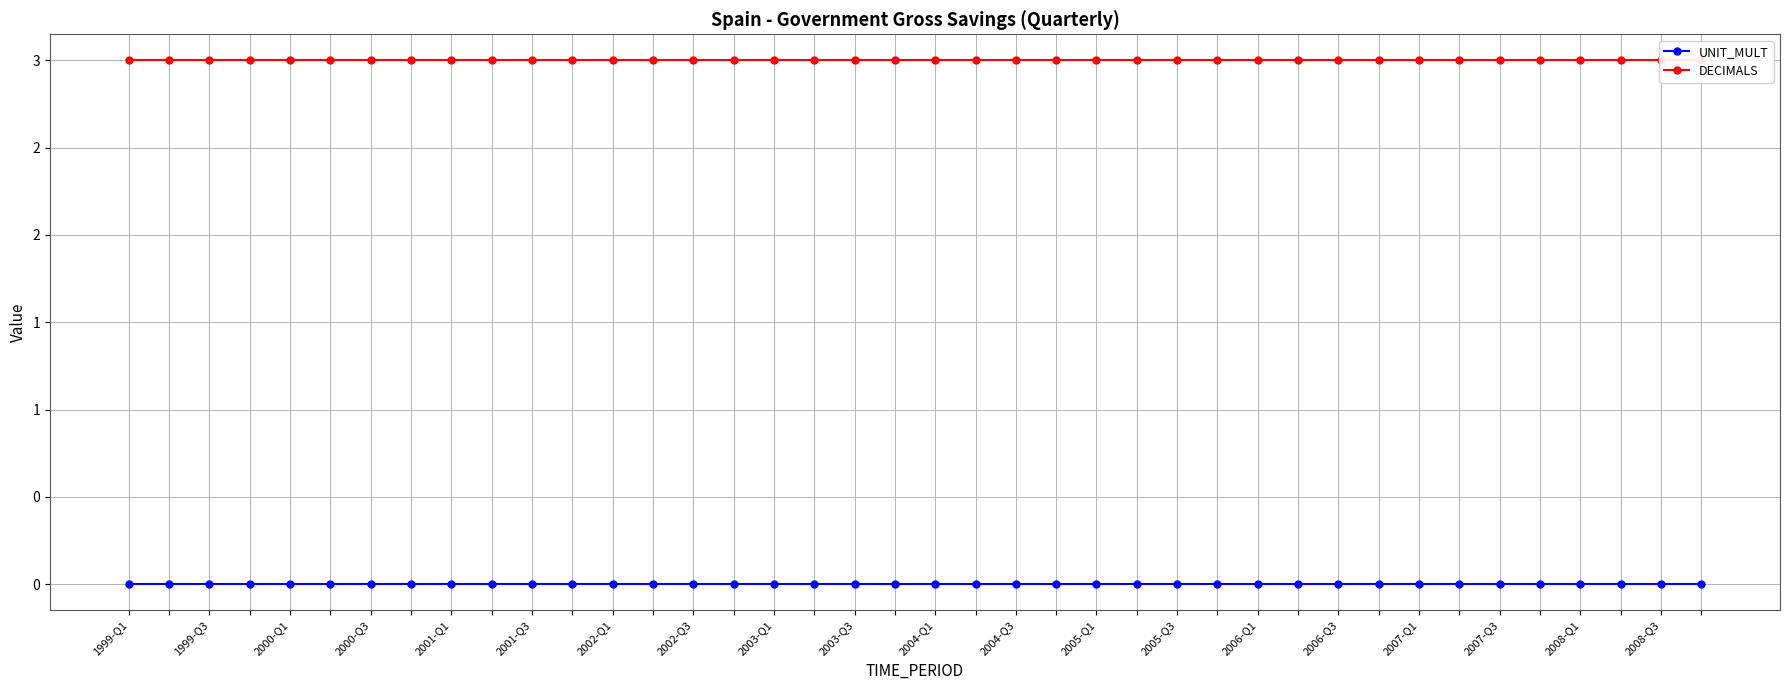

At how many categories does at least one series exceed 2?

40